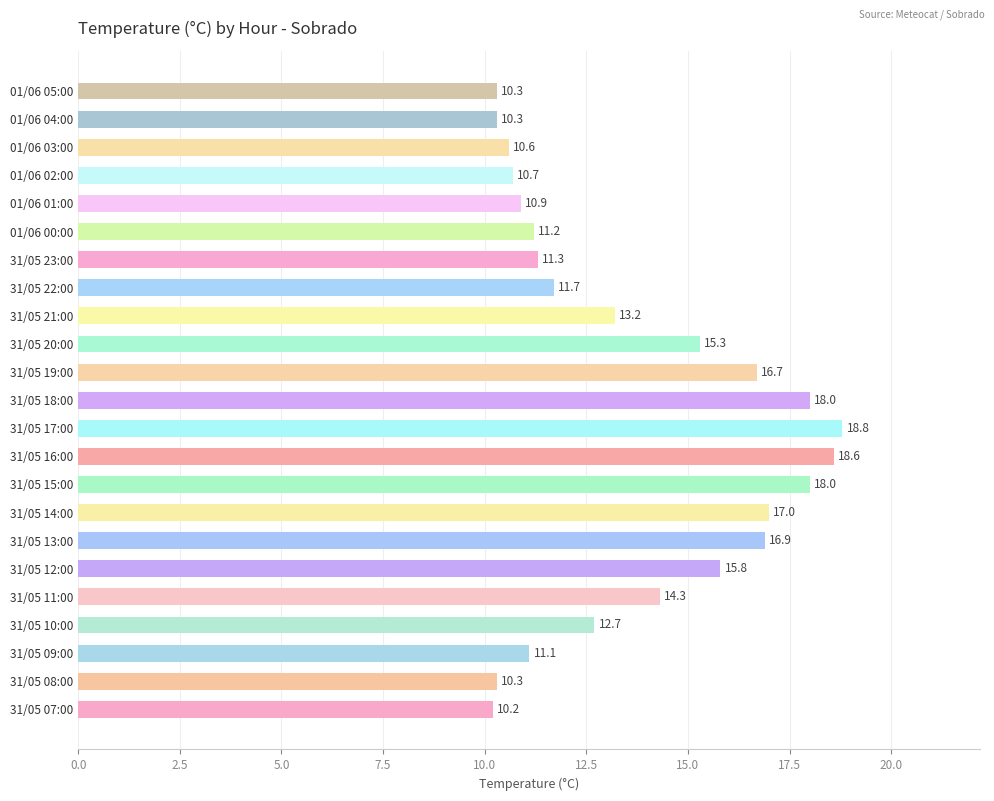

The chart shows a value of 24.4 at 31/05 20:00. True or false?

False